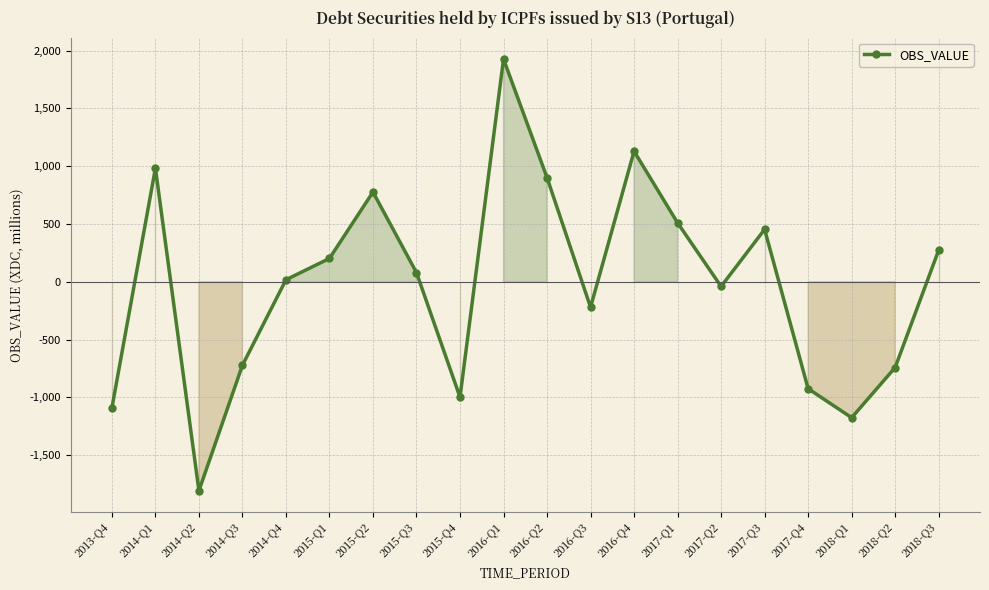

What is the average value?

-23.7